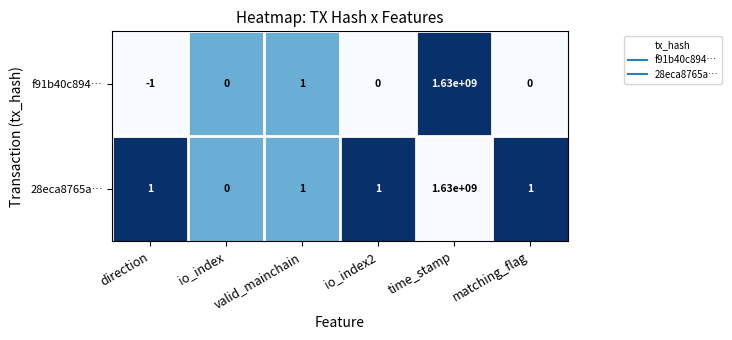

Rank the series by their average value, from lowest to highest.

f91b40c894…, 28eca8765a…